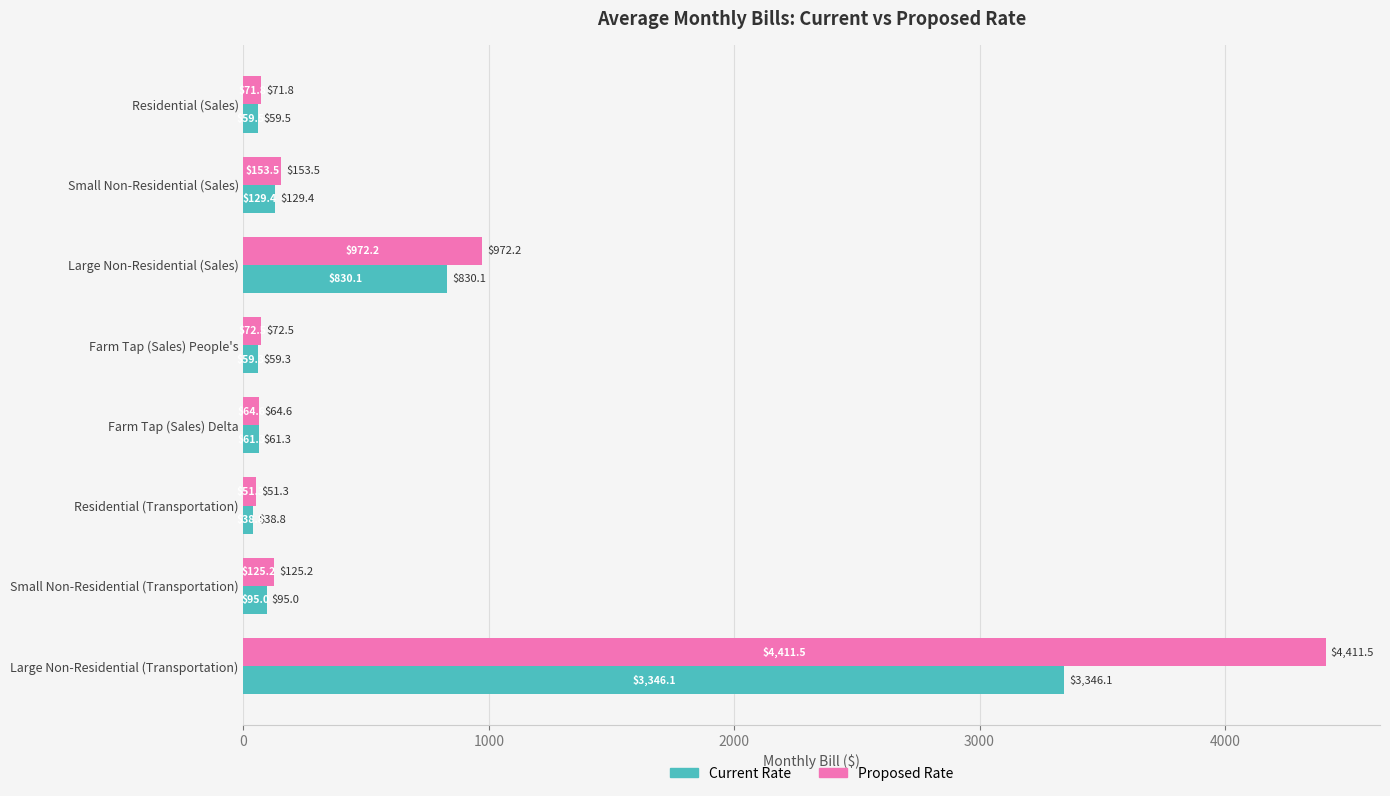

Rank the series by their average value, from highest to lowest.

Proposed Rate, Current Rate